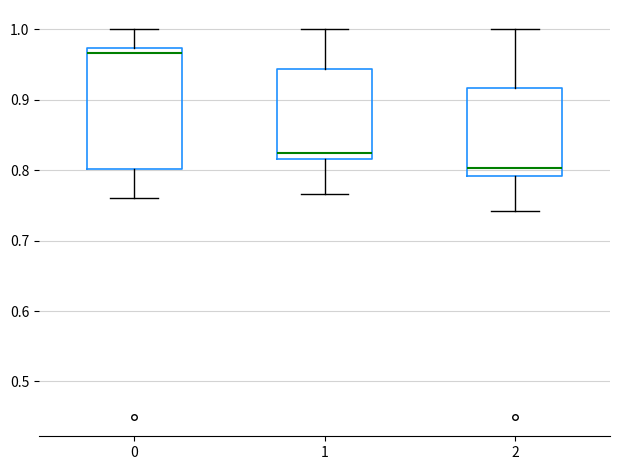

Which box's median line is the lowest?

2